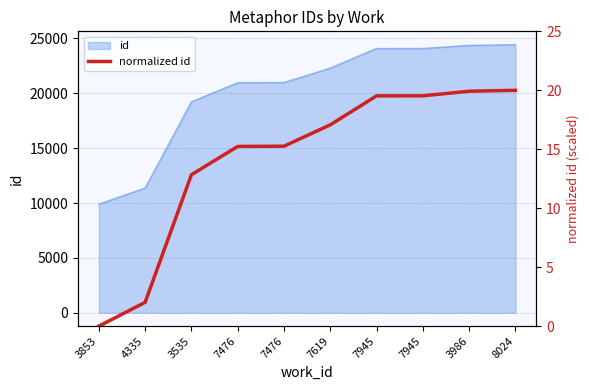

The value at 3535 is 21.9. True or false?

False